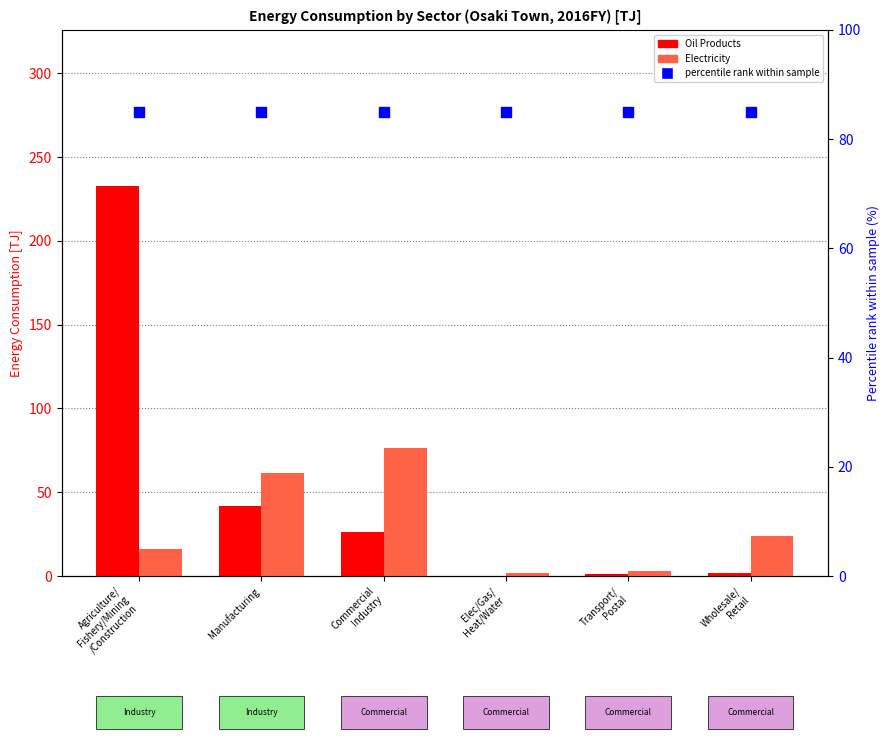

Which series has the largest Y range (max minus min)?

Oil Products